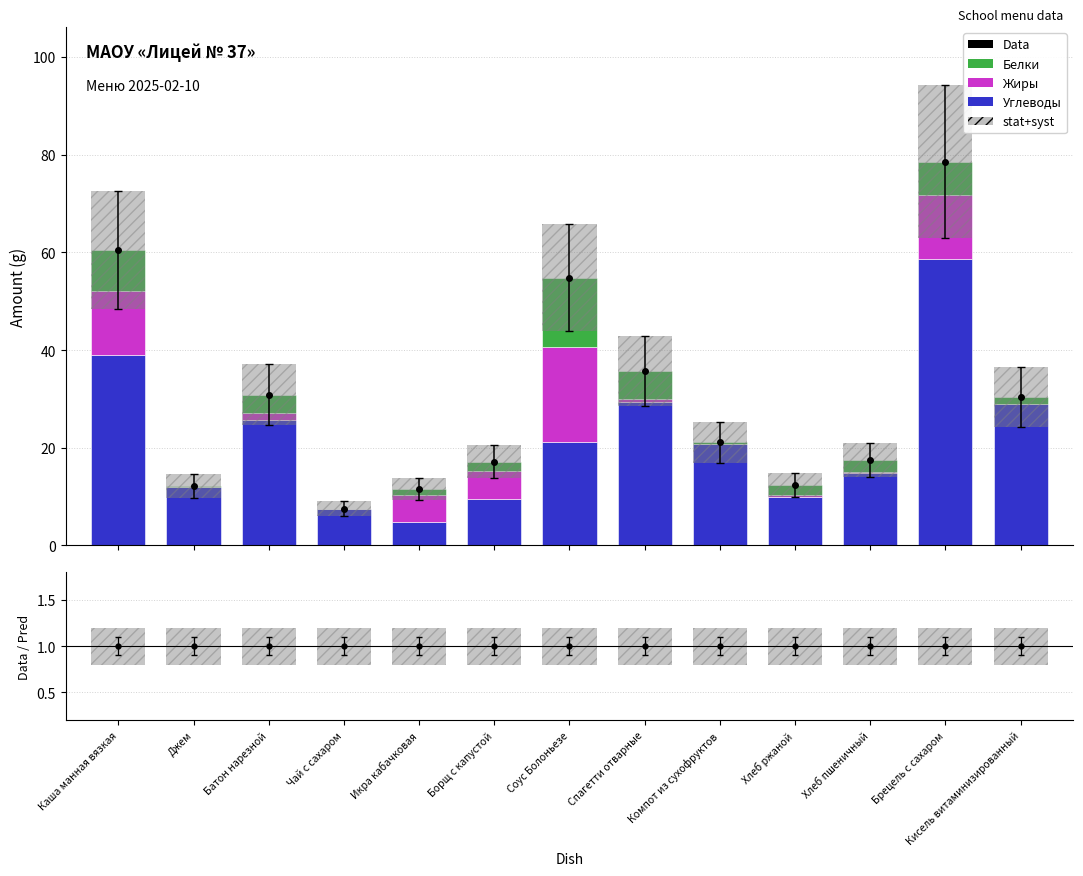

At which label does Углеводы reach its peak?

Брецель с сахаром